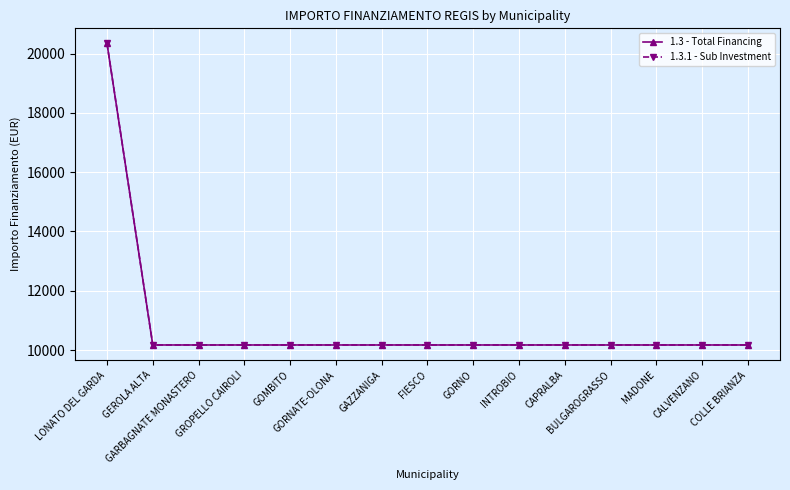

List the labels in order of 1.3 - Total Financing value, smallest first.

GEROLA ALTA, GARBAGNATE MONASTERO, GROPELLO CAIROLI, GOMBITO, GORNATE-OLONA, GAZZANIGA, FIESCO, GORNO, INTROBIO, CAPRALBA, BULGAROGRASSO, MADONE, CALVENZANO, COLLE BRIANZA, LONATO DEL GARDA